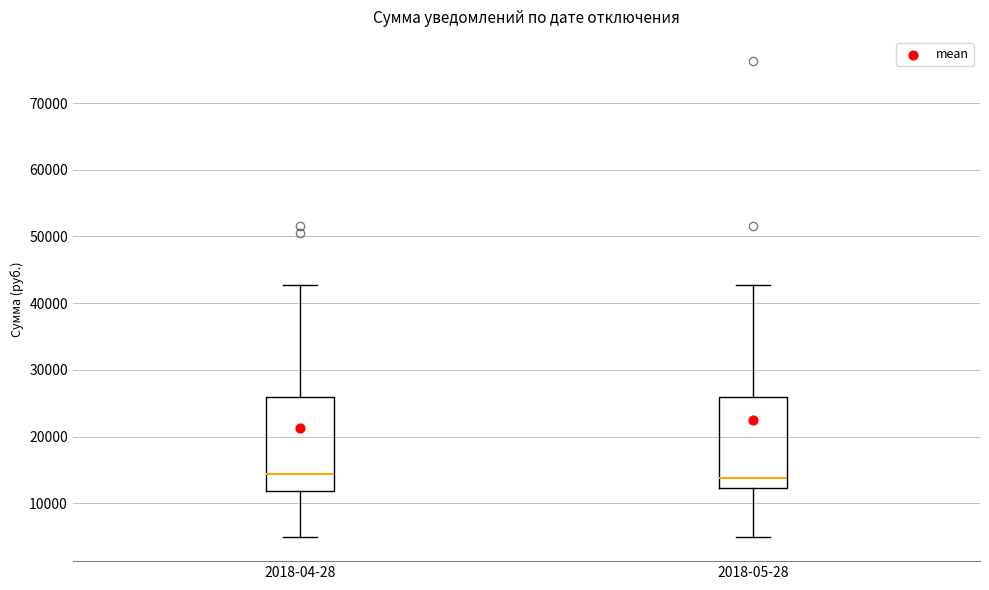

Where does the lower whisker of the box for 2018-05-28 end on the y-axis? The values are not printed on the chart, so give them approximately, as read against the axis.

5000